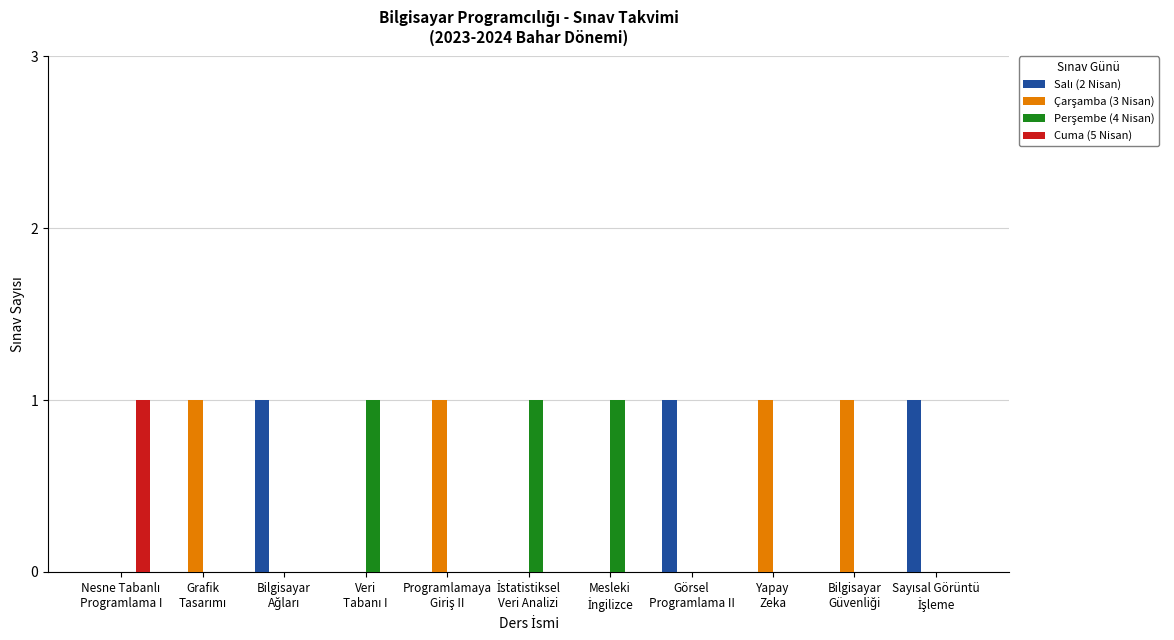

What is the sum of the Cuma (5 Nisan) values at Nesne Tabanlı
Programlama I and Sayısal Görüntü
İşleme?

1